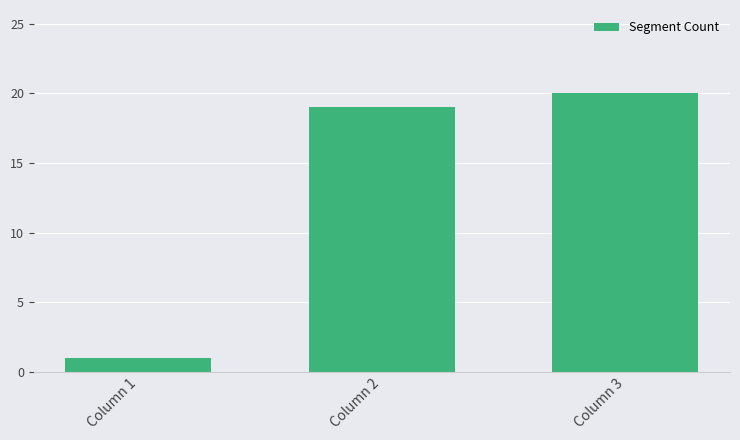

What is the approximate value at Column 1?

1